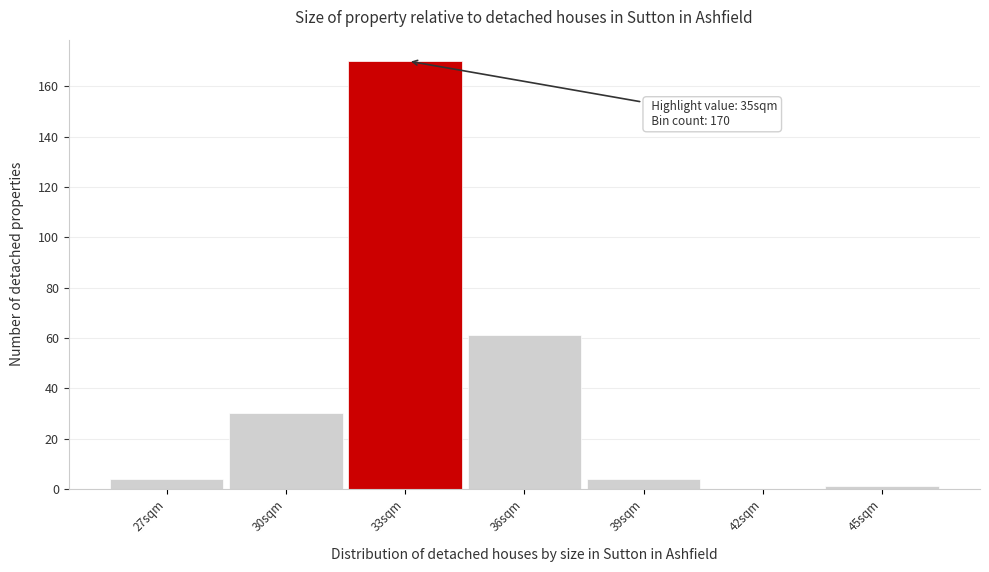

Reading left to right, list all the values displayed in this chart.

27sqm=4	30sqm=30	33sqm=170	36sqm=61	39sqm=4	42sqm=0	45sqm=1